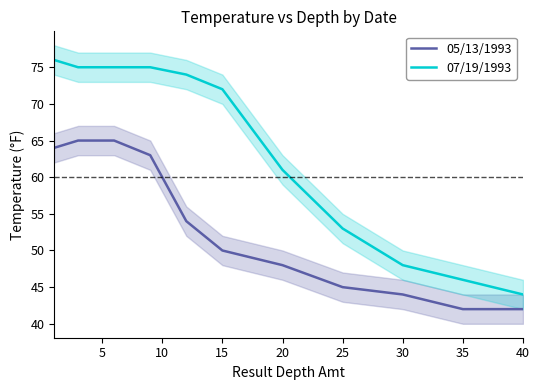

What is the lowest value of the 05/13/1993 series?

42